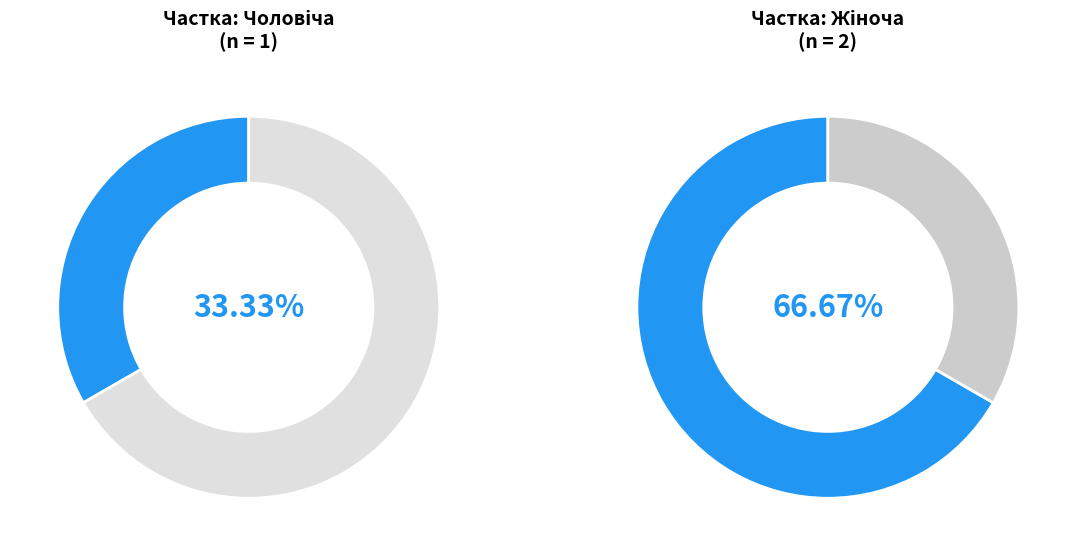

Which slice is the smallest?

Чоловіча